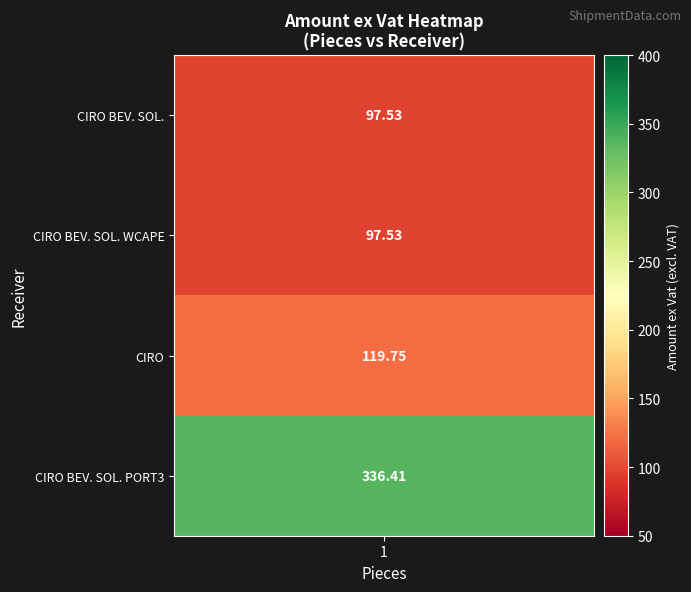

Which series has the largest total across all categories?

CIRO BEVERAGE SOLUTIONS PORT3